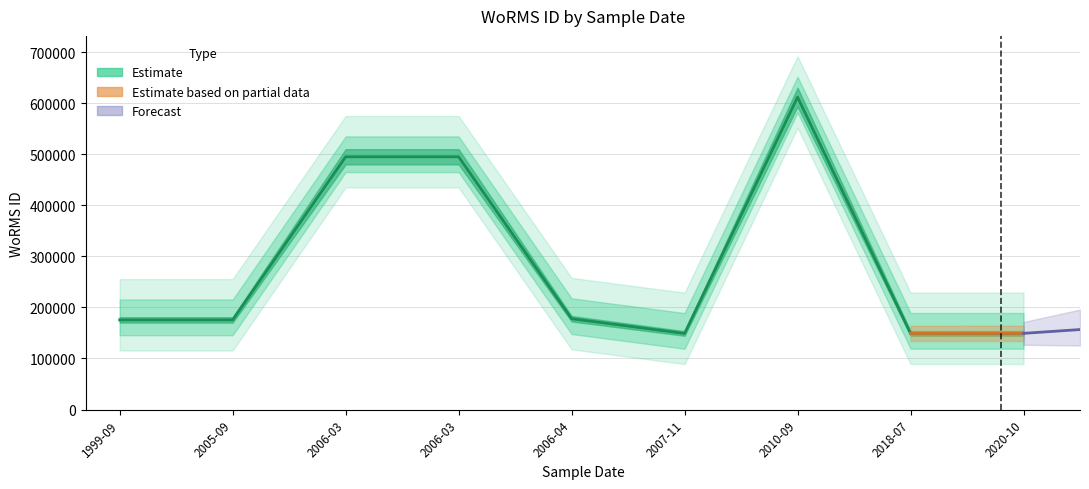

What is the difference between the values at 2020-10 and 2006-03?

346005